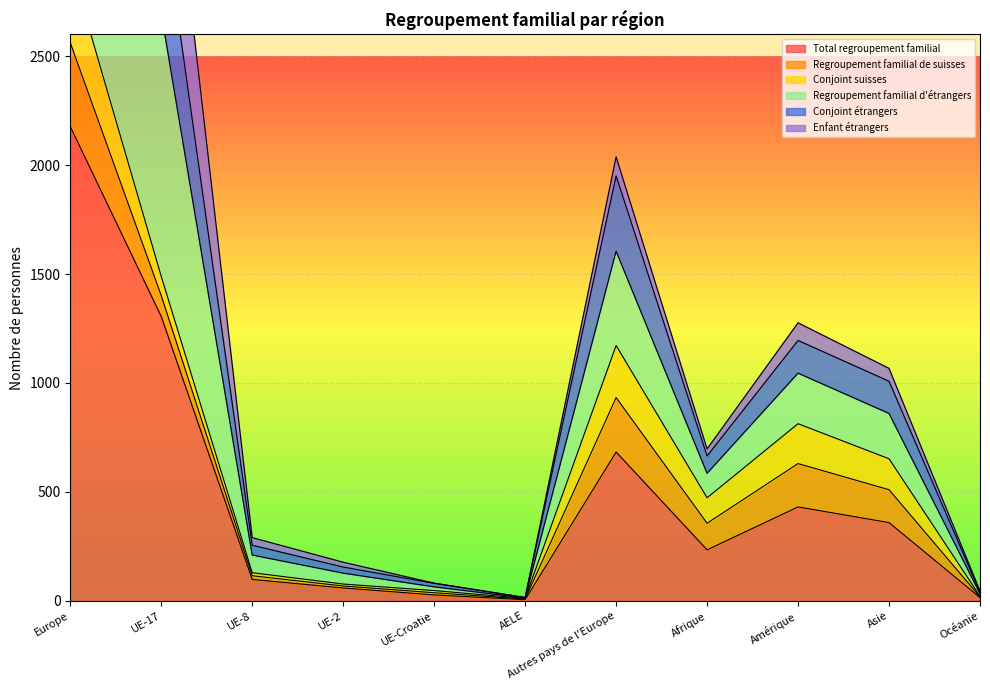

Is it true that Total regroupement familial equals 83 at Afrique?

False